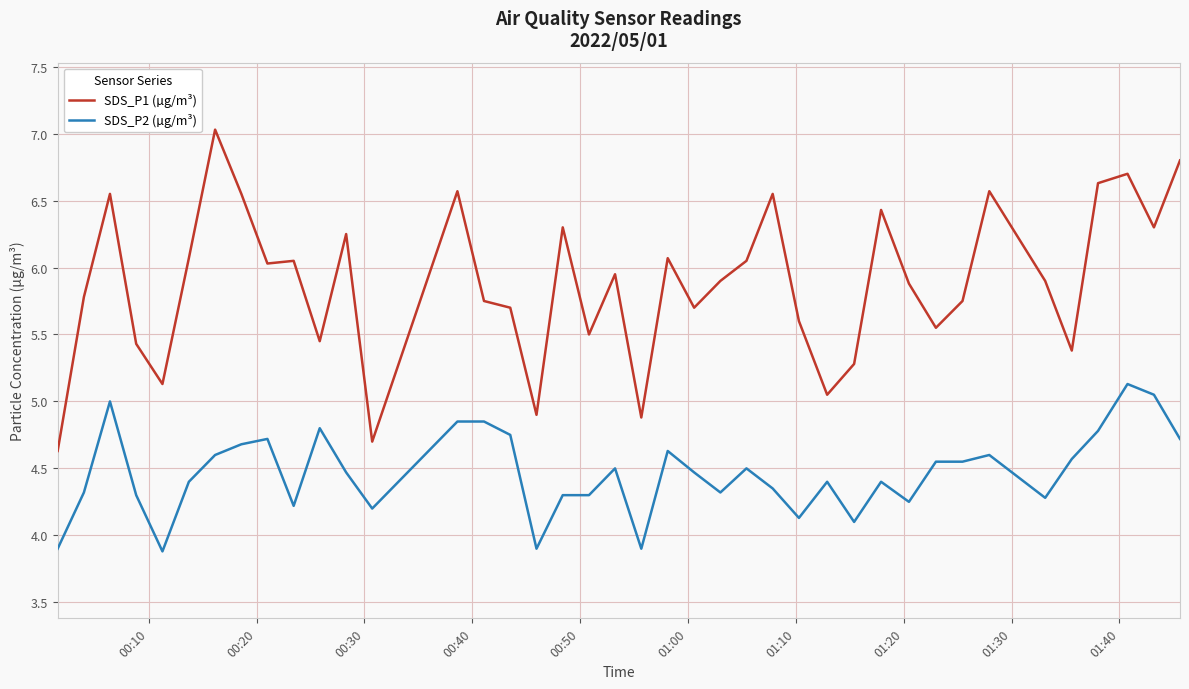

Which series has the largest range (max minus min)?

SDS_P1 (µg/m³)